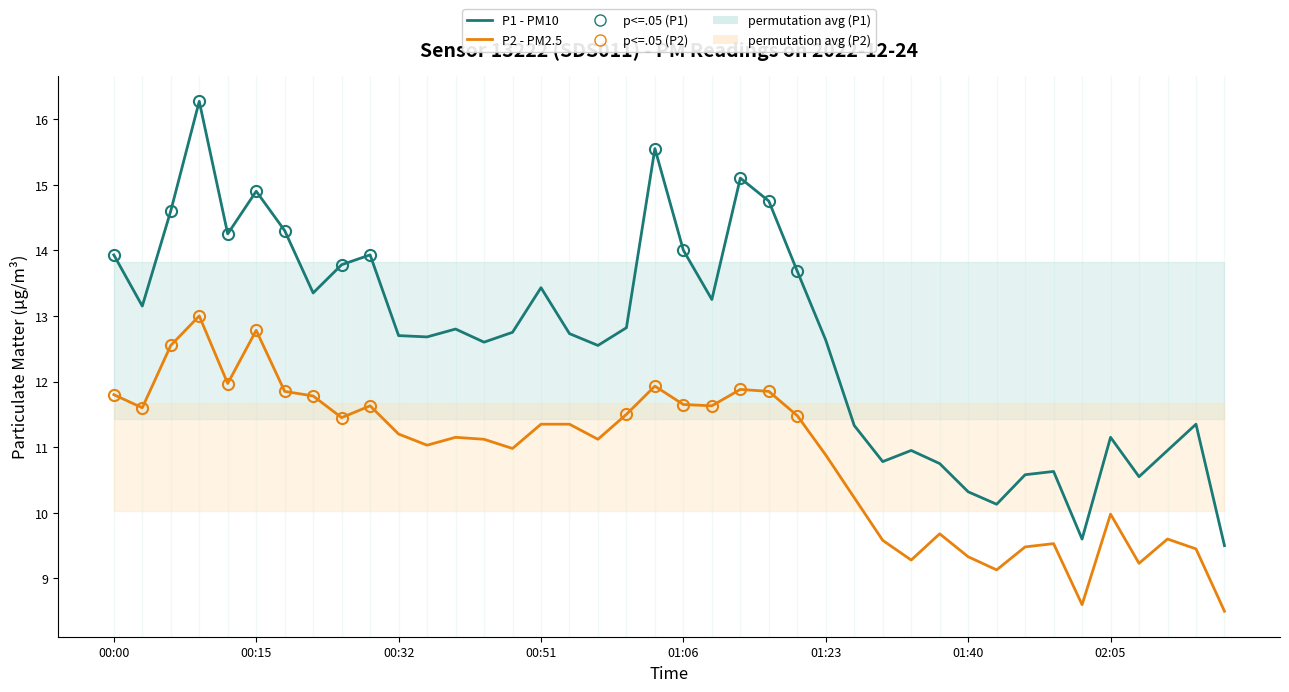

How many data points in P1 - PM10 are less than 12?

14